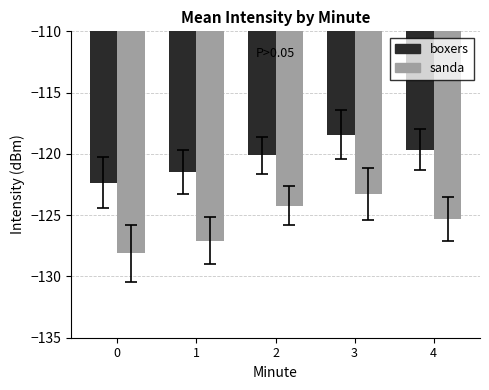

The value of sanda at 2 is -209.1. True or false?

False